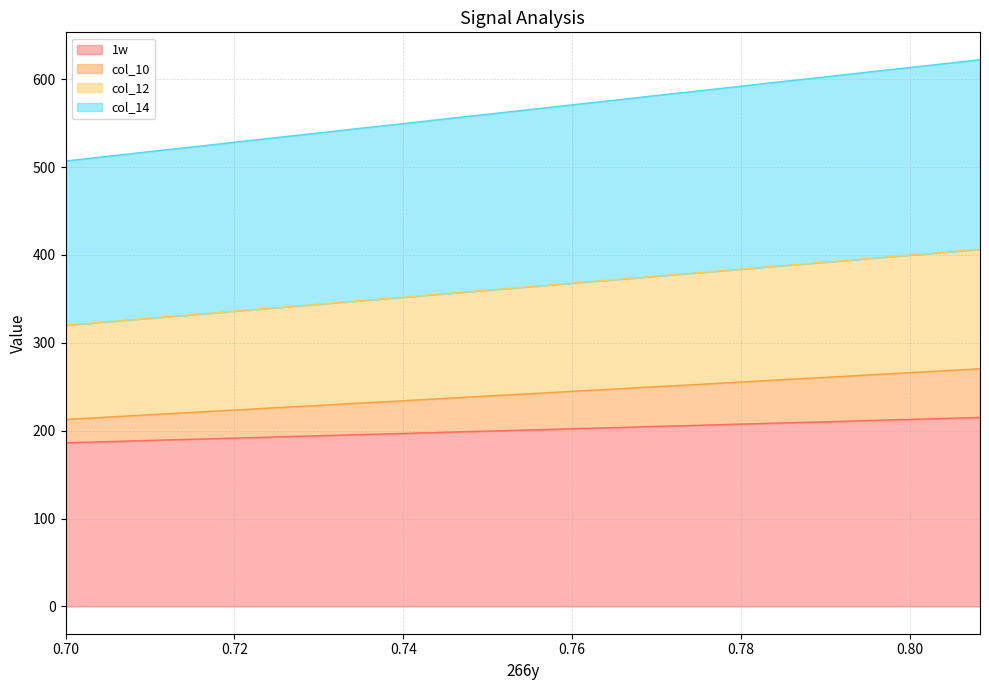

What is the maximum value for 1w?

215.0